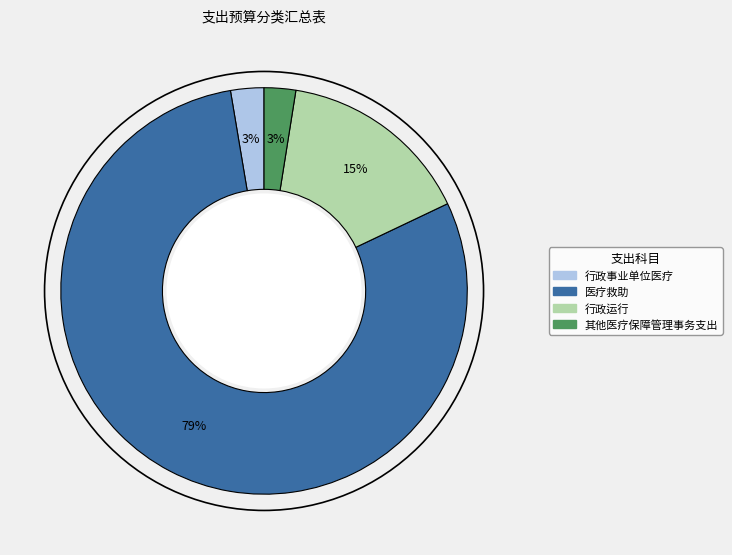

The 行政事业单位医疗 slice represents 12% of the pie. True or false?

False